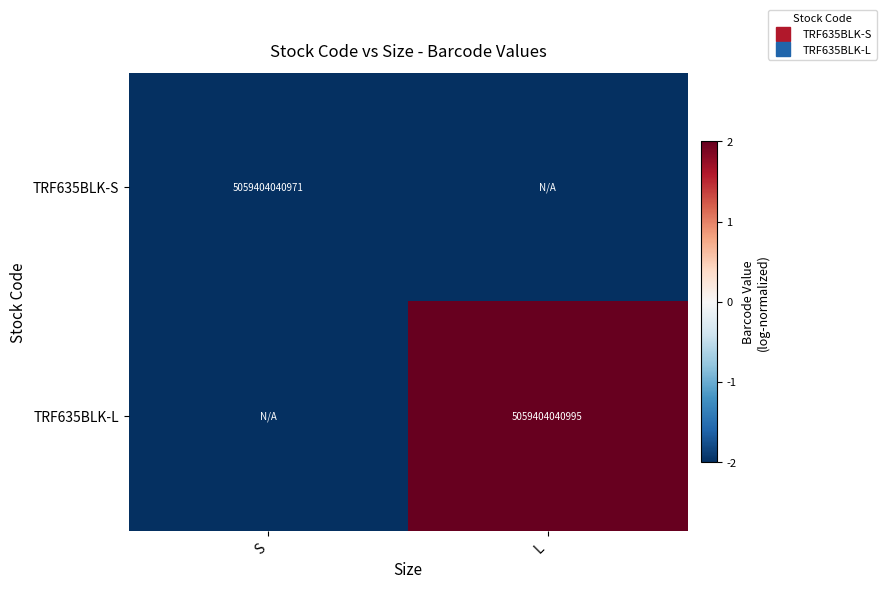

How many data points in TRF635BLK-L are less than 2?

1